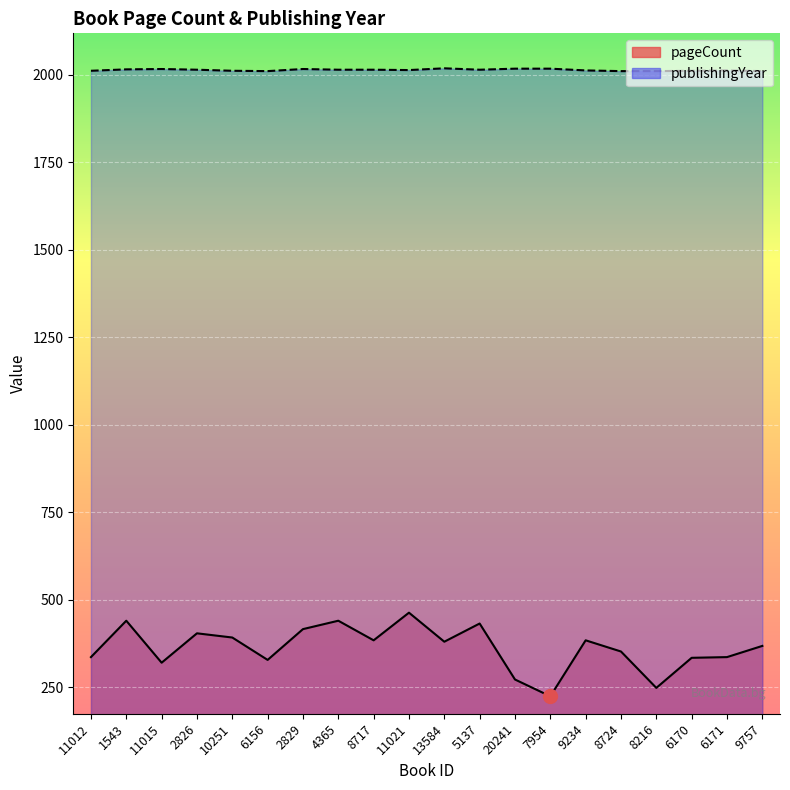

Which category has the highest value in the pageCount series?

11021